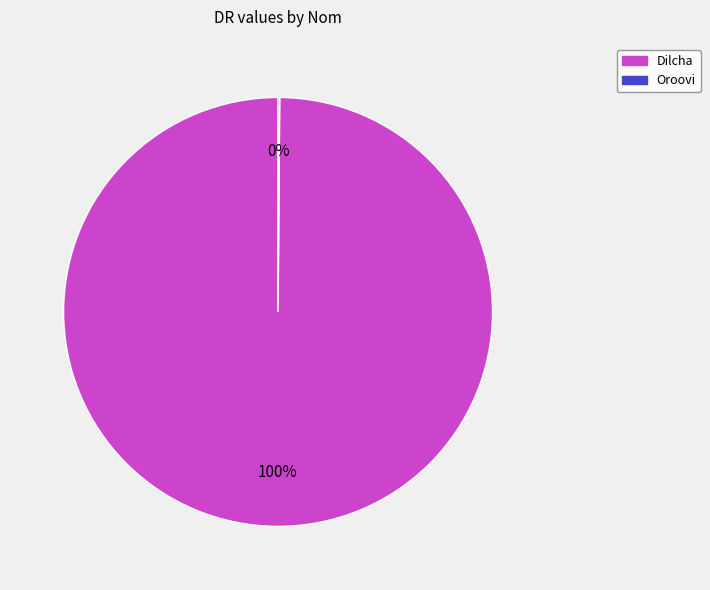

Does Dilcha represent more than half of the total?

Yes